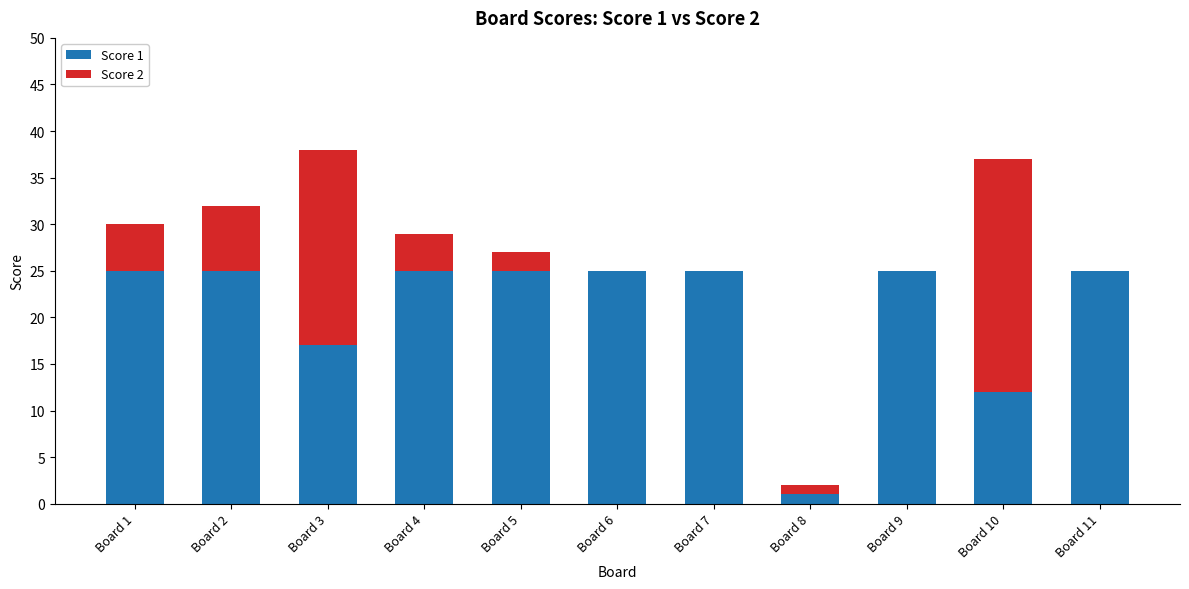

The Score 1 series shows 25 at Board 4. True or false?

True